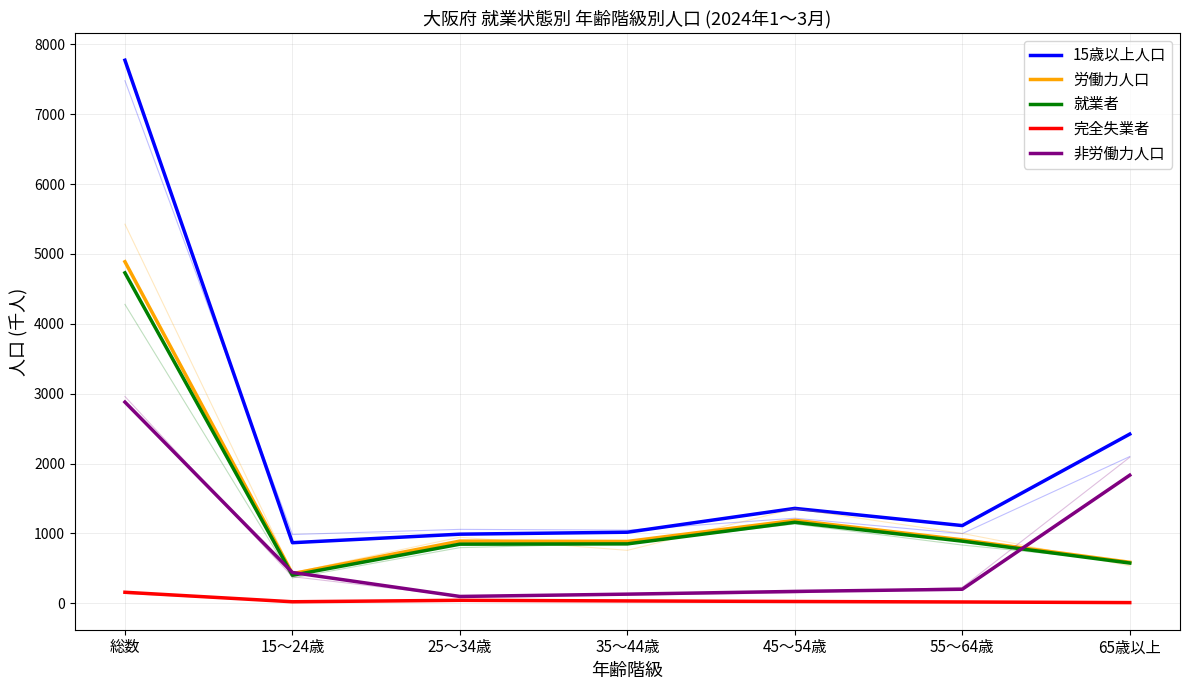

At which category does the chart reach its minimum across all series?

65歳以上